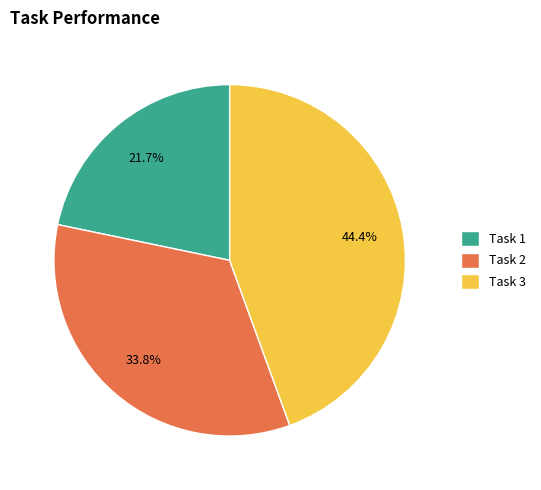

True or false: Task 3 accounts for 44% of the total.

True